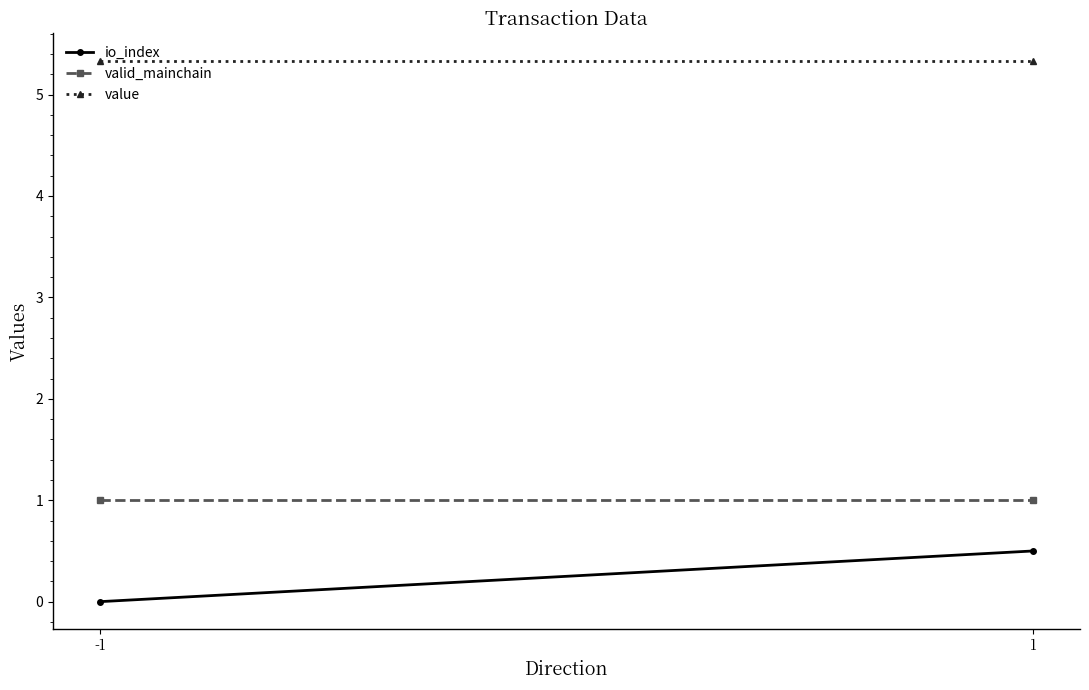

Reading left to right, what are all the values shown in this chart?

io_index: 0.0	0.5
valid_mainchain: 1.0	1.0
value: 5.3	5.3